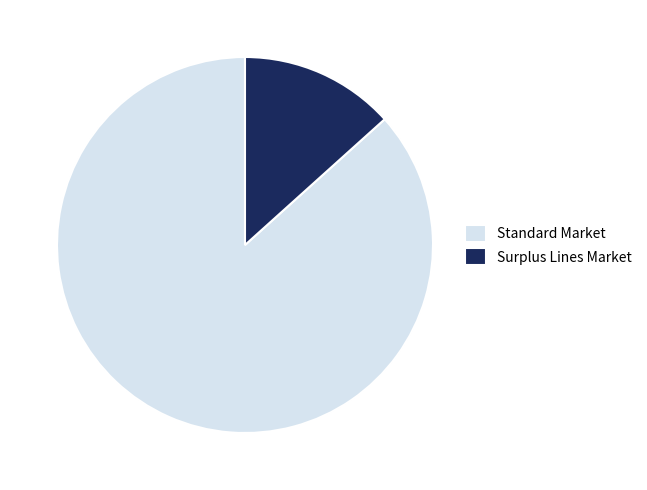

What is the ratio of the value at Standard Market to the value at Surplus Lines Market?

6.5